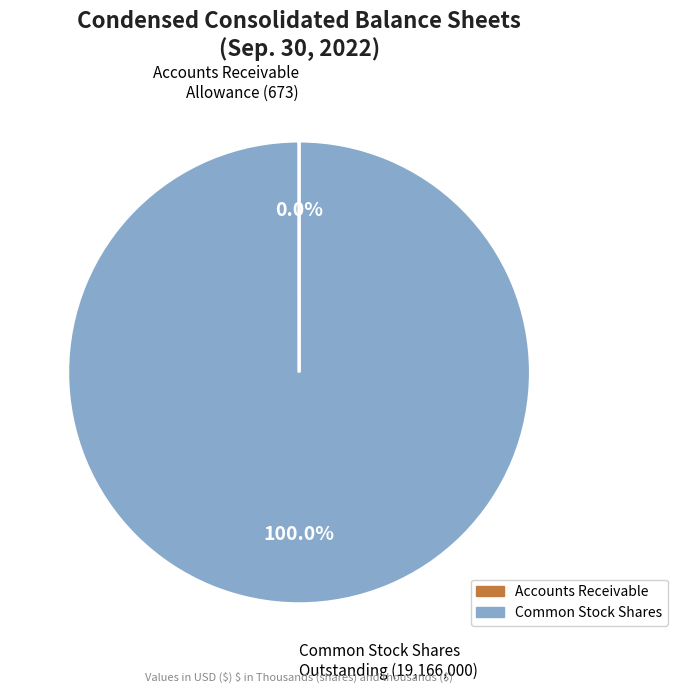

Which category has the biggest portion of the pie?

Common Stock Shares